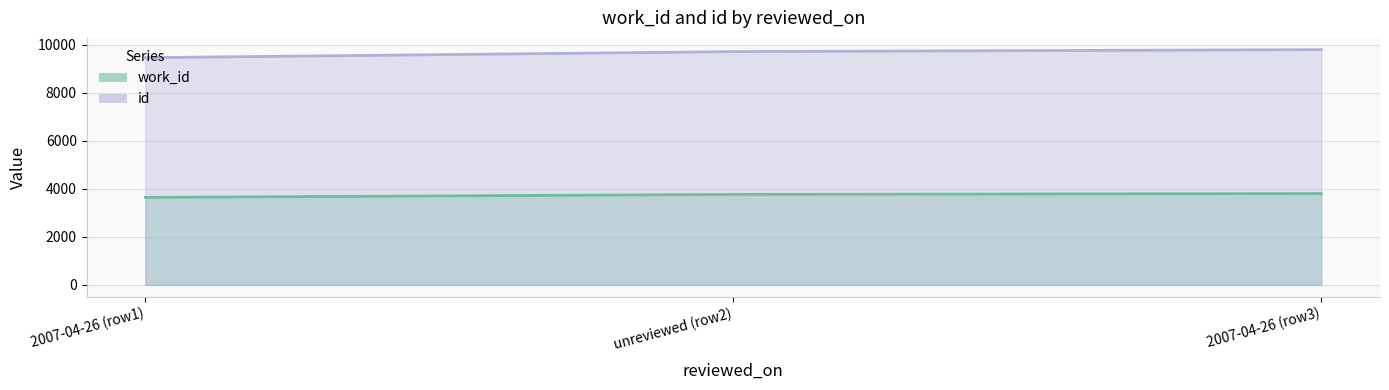

What is the difference between the id values at unreviewed (row2) and 2007-04-26 (row1)?

254